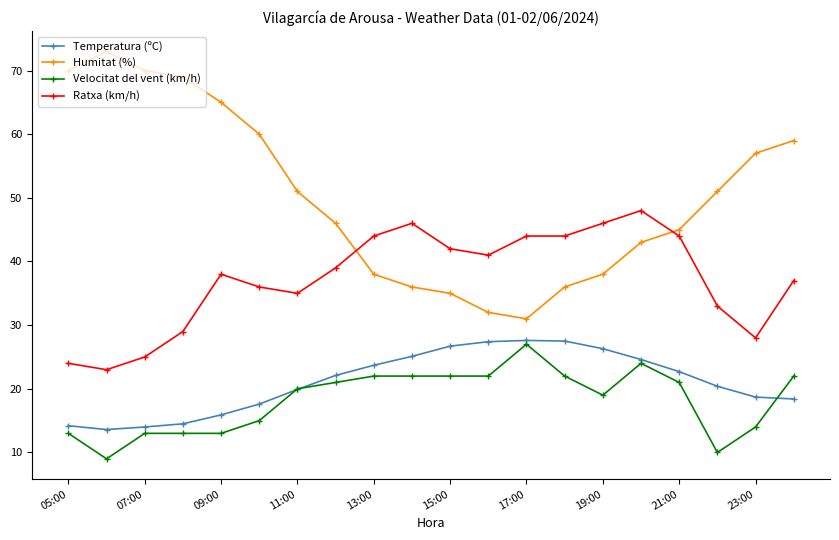

How many data points does each series have?

20